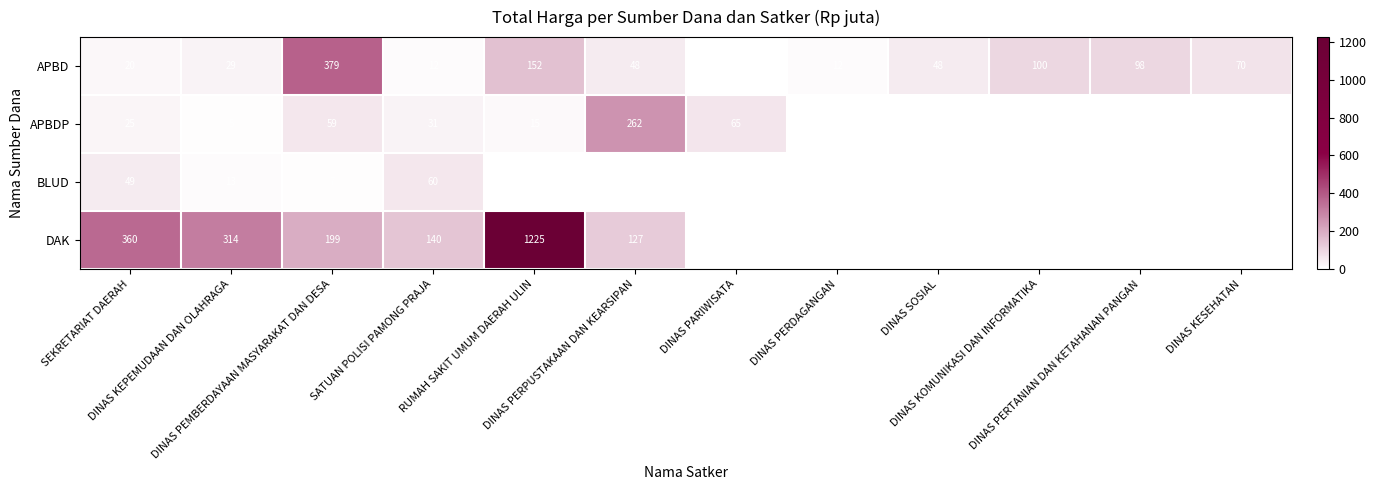

What is the average value of the APBD series?

81